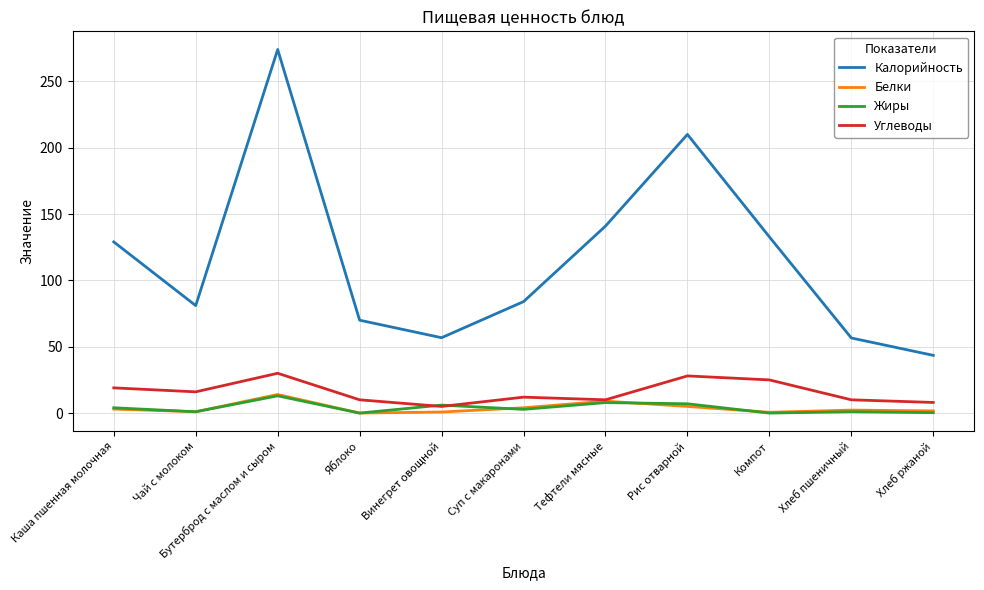

True or false: Углеводы and Калорийность intersect in this chart.

False